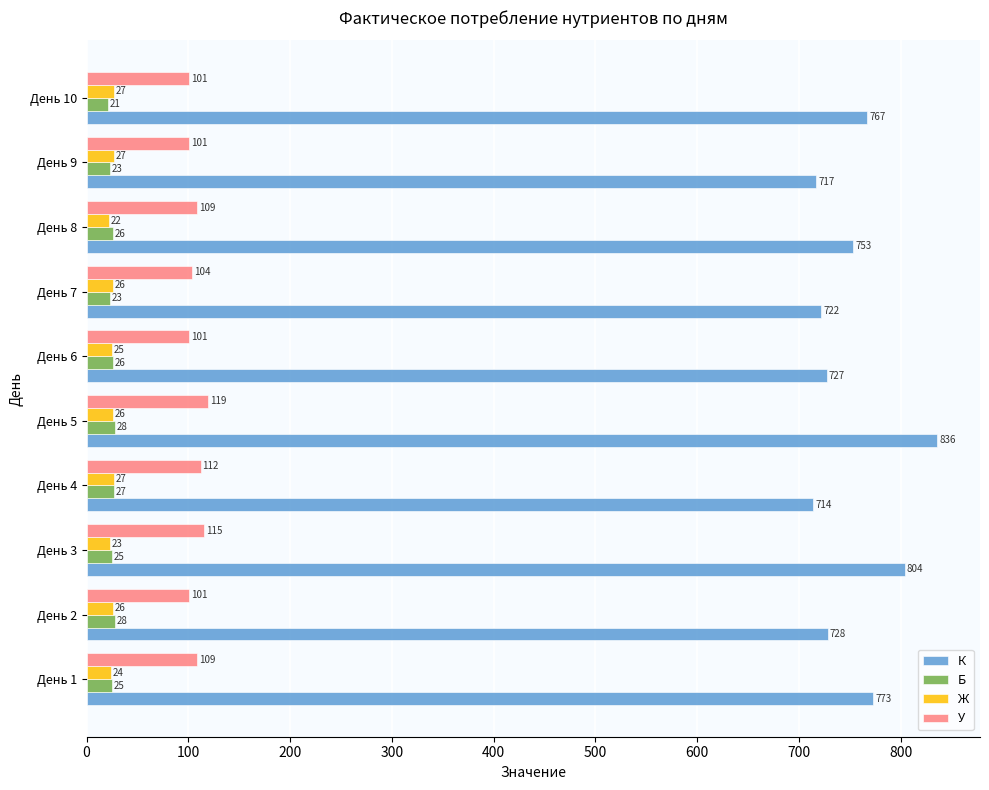

Count the number of categories in the chart.

10